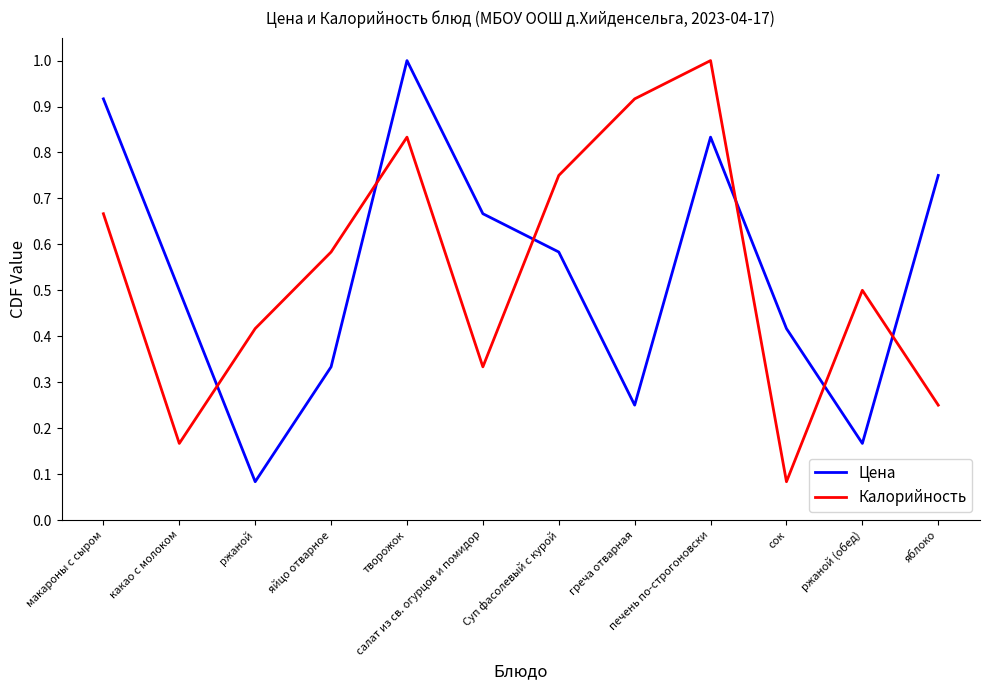

At which label does Цена reach its peak?

творожок